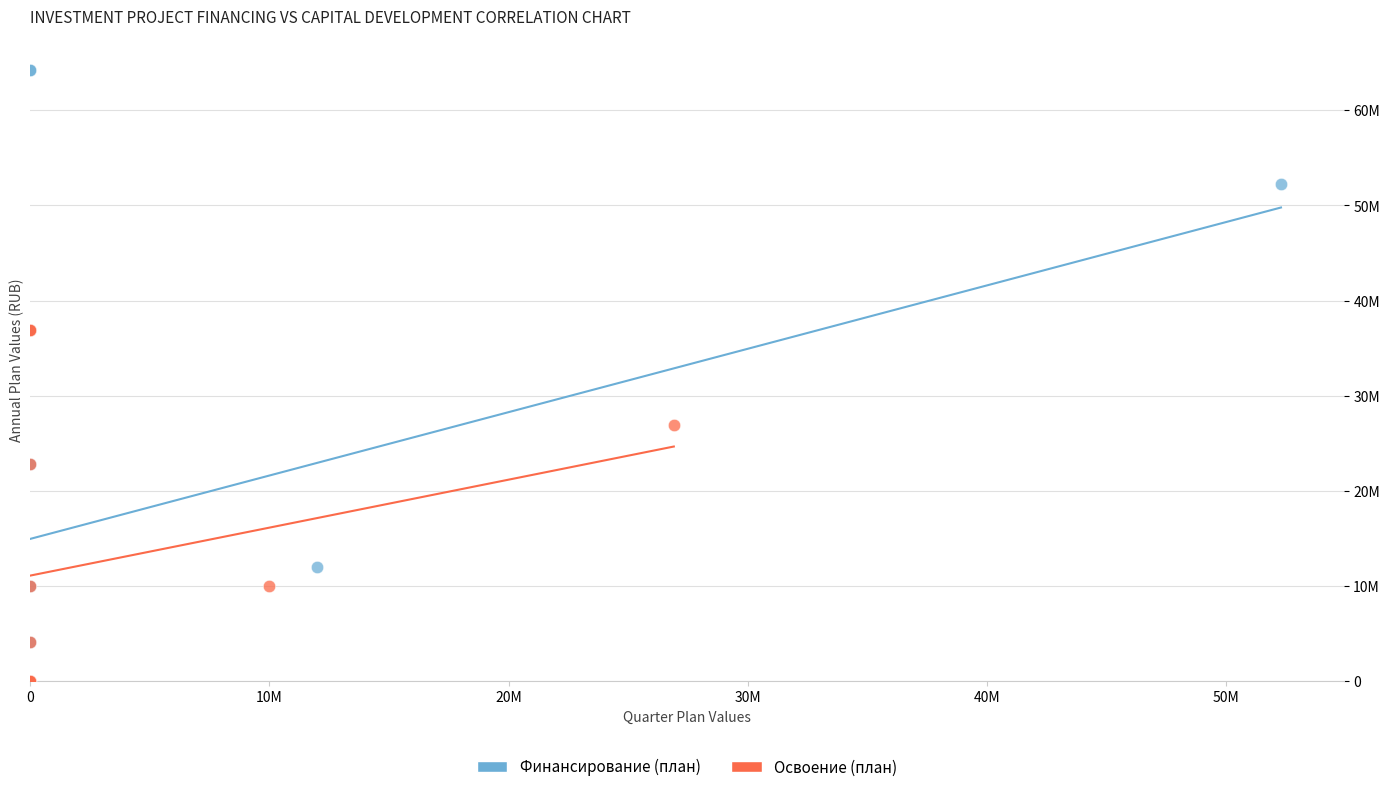

What are all the series names shown in the legend?

Финансирование (план), Освоение (план)